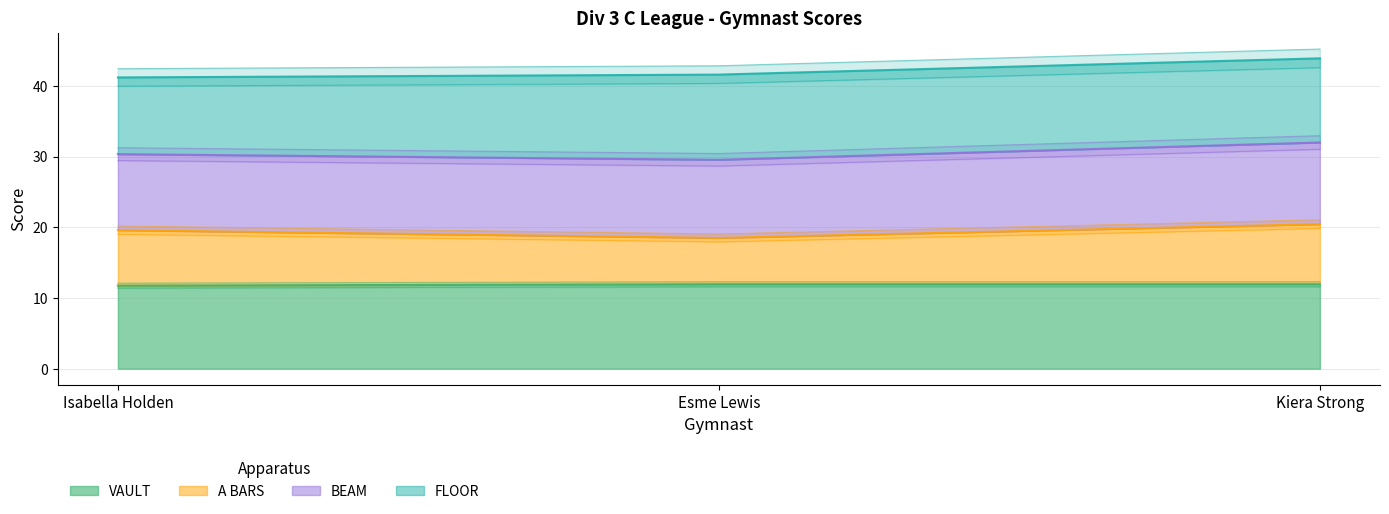

Count the FLOOR values in the range 11 to 12.

3